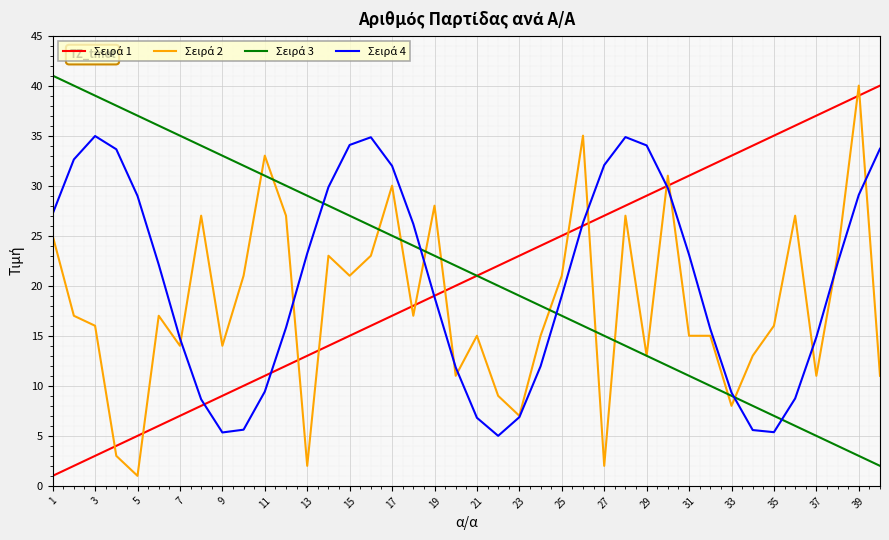

What is the greatest value displayed?

41.0